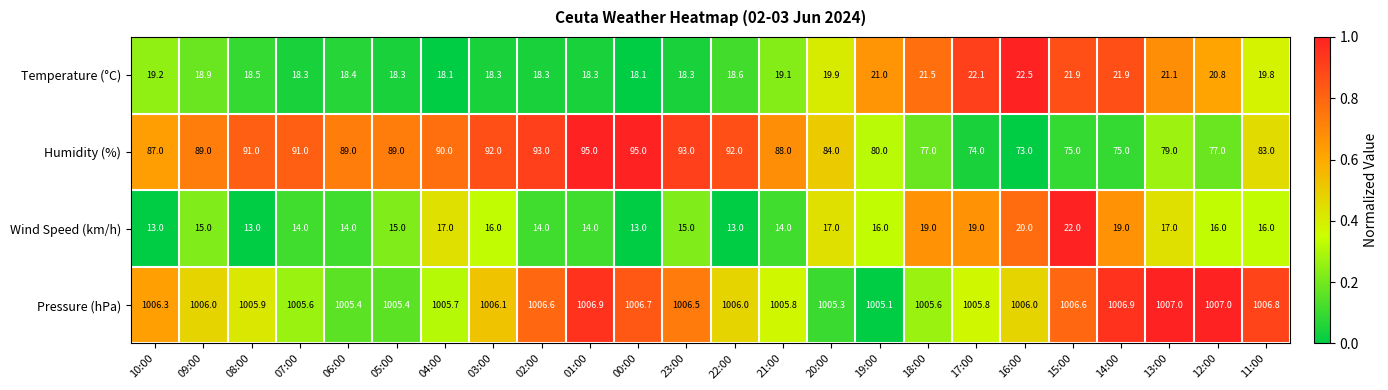

The value of Humidity (%) at 15:00 is 75.0. True or false?

True